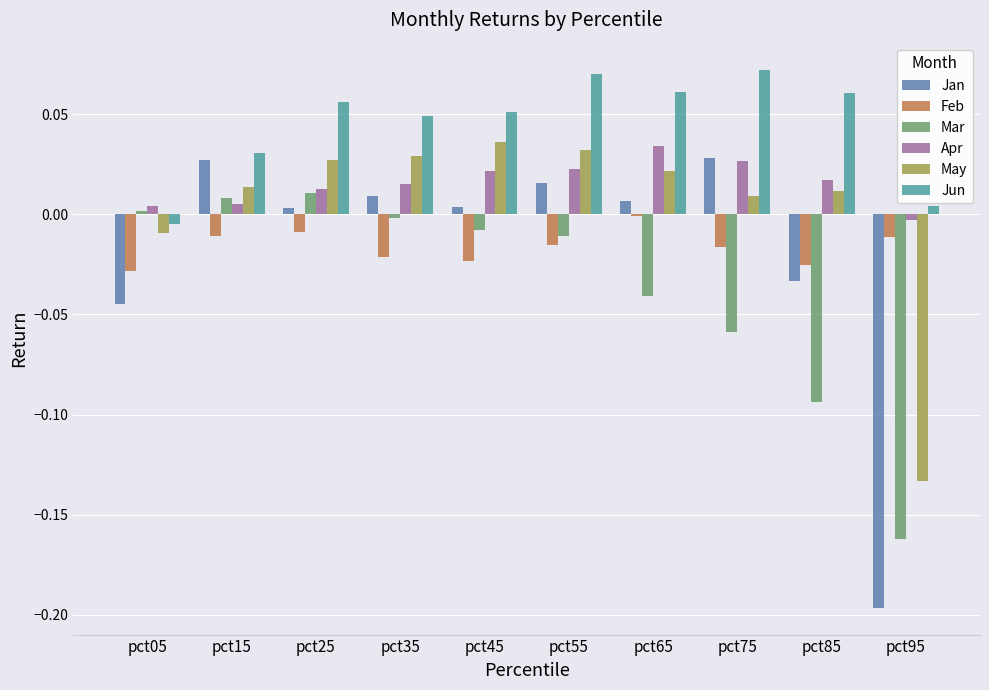

How many values in Jun are below zero?

1